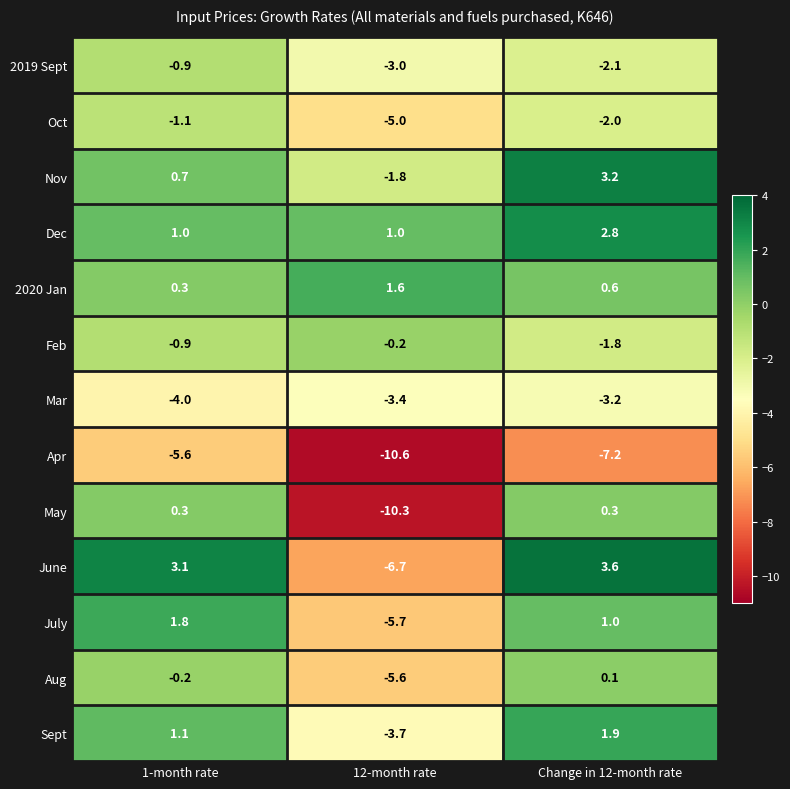

At which label does July reach its peak?

1-month rate